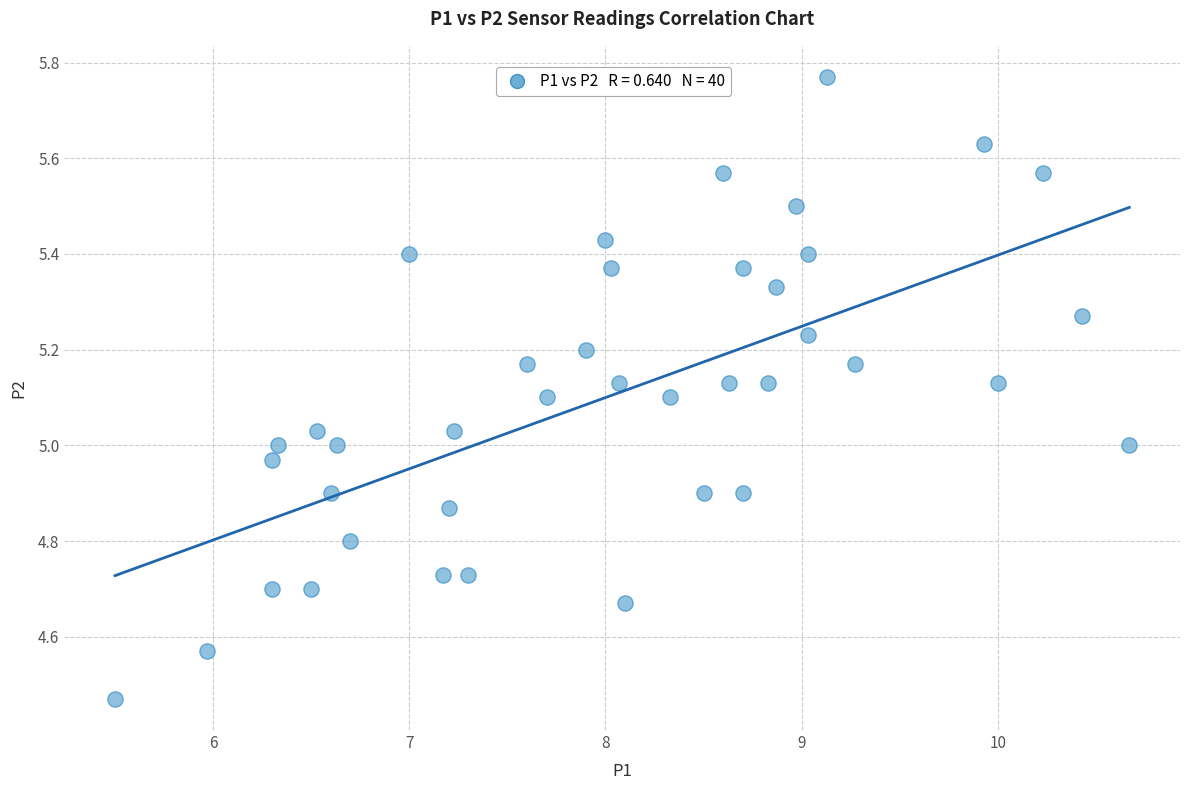

What is the range of Y values (max minus min)?

1.3